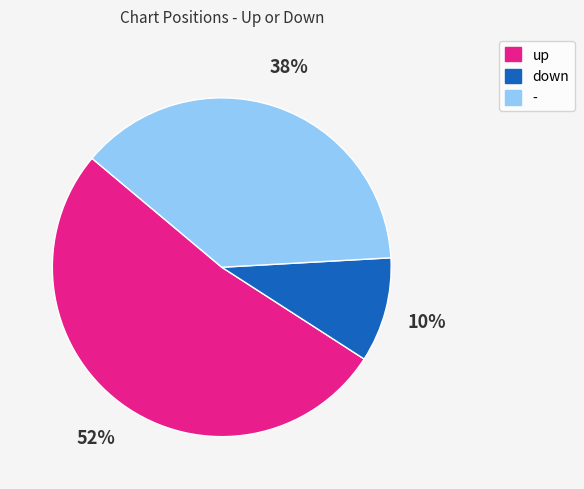

Which has a higher value, up or down?

up